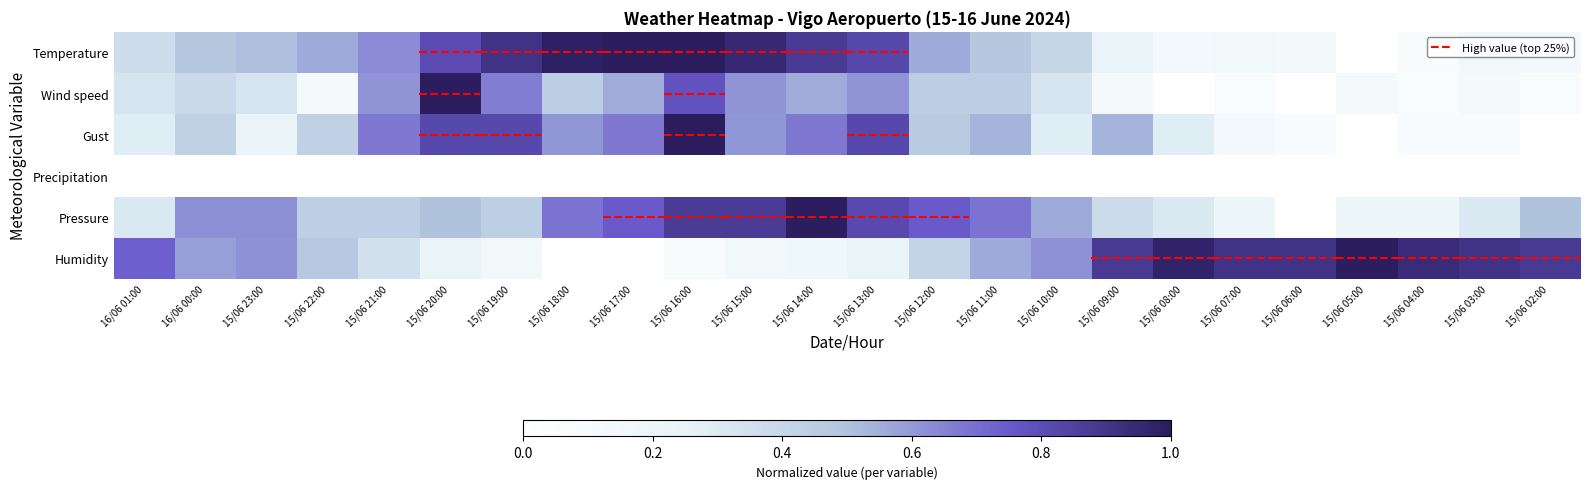

What is the spread (max minus min) of values at 15/06 07:00?

0.9